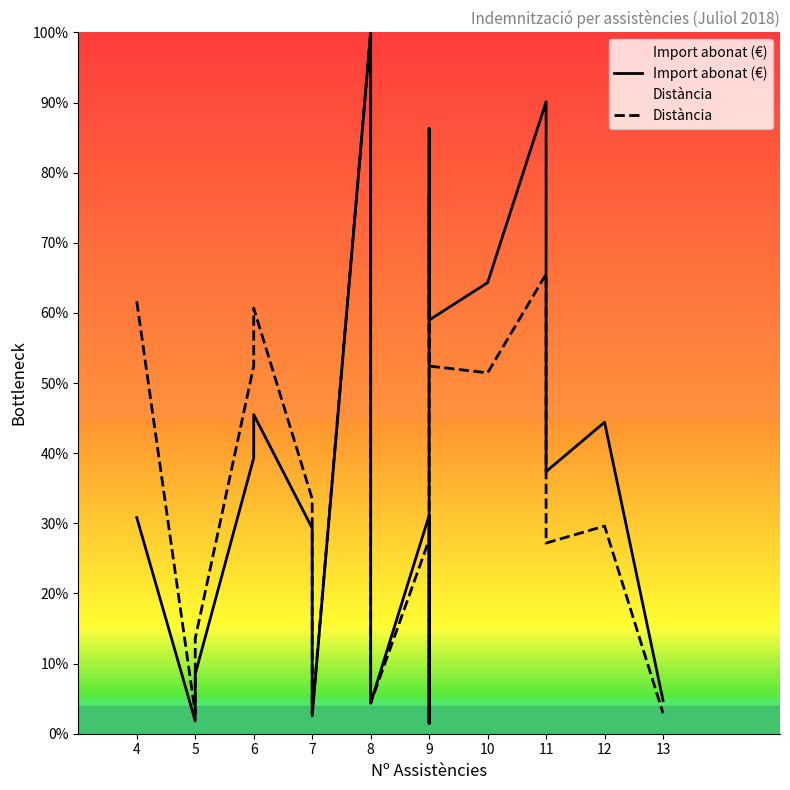

True or false: Import abonat (€) has more than 2 points higher than both neighbors.

True